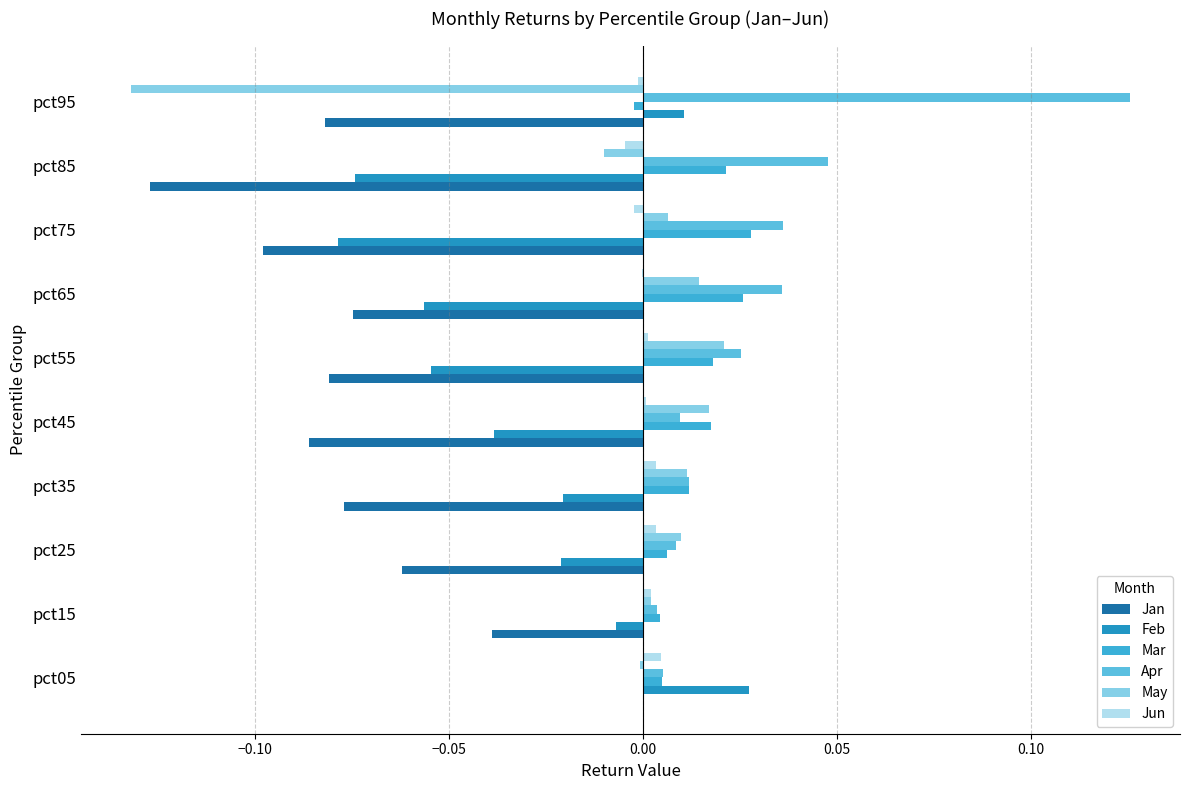

How many positive values does the Jan series have?

1